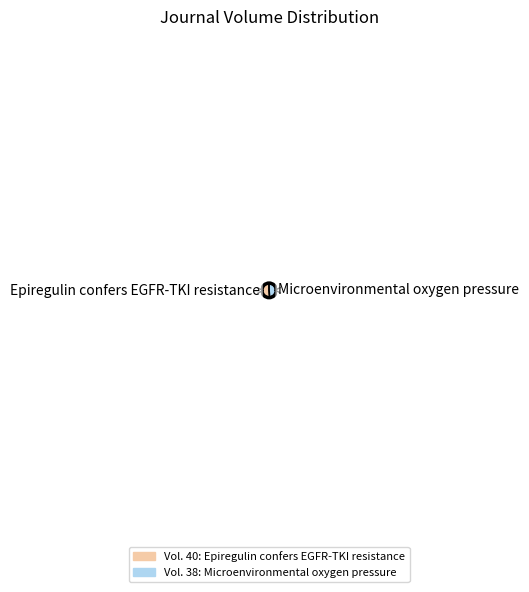

Is there a majority slice in this chart?

Yes